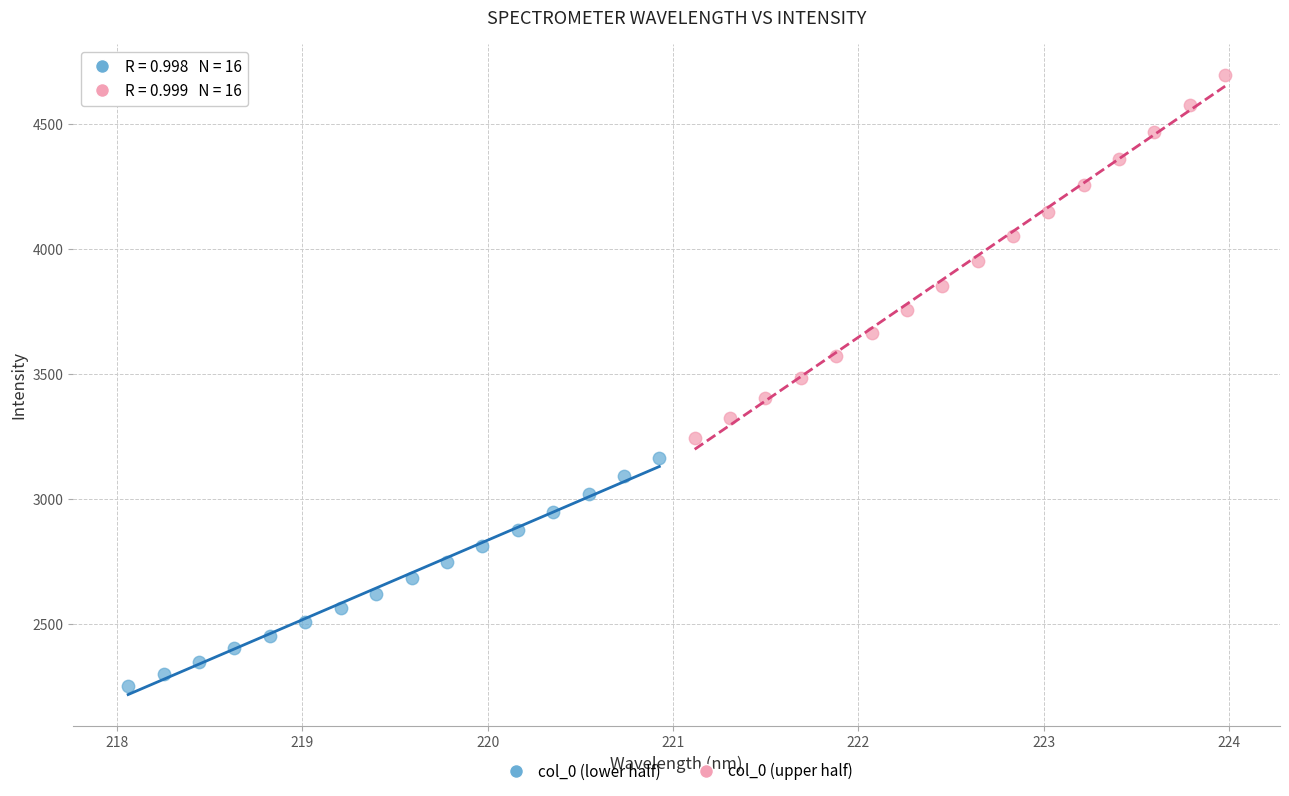

Which series has the largest Y range (max minus min)?

col_0 (upper half)